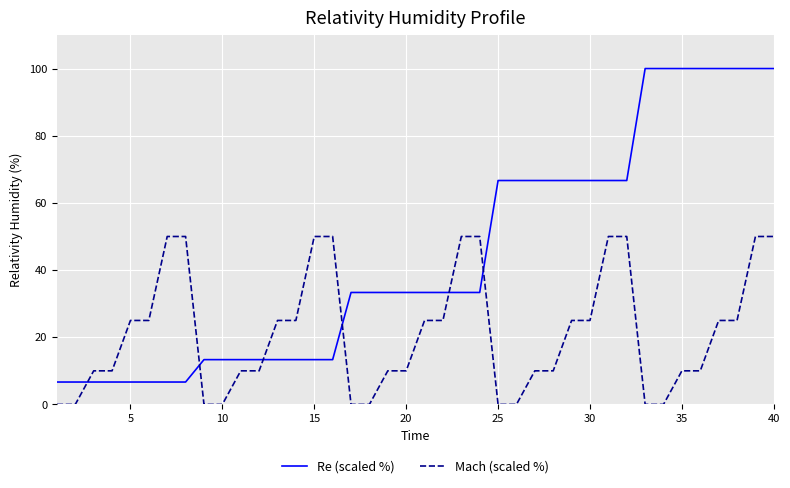

Reading left to right, transcribe all the data shown in this chart.

Re (scaled %): 6.7	6.7	6.7	6.7	6.7	6.7	6.7	6.7	13.3	13.3	13.3	13.3	13.3	13.3	13.3	13.3	33.3	33.3	33.3	33.3	33.3	33.3	33.3	33.3	66.7	66.7	66.7	66.7	66.7	66.7	66.7	66.7	100.0	100.0	100.0	100.0	100.0	100.0	100.0	100.0
Mach (scaled %): 0.0	0.0	10.0	10.0	25.0	25.0	50.0	50.0	0.0	0.0	10.0	10.0	25.0	25.0	50.0	50.0	0.0	0.0	10.0	10.0	25.0	25.0	50.0	50.0	0.0	0.0	10.0	10.0	25.0	25.0	50.0	50.0	0.0	0.0	10.0	10.0	25.0	25.0	50.0	50.0